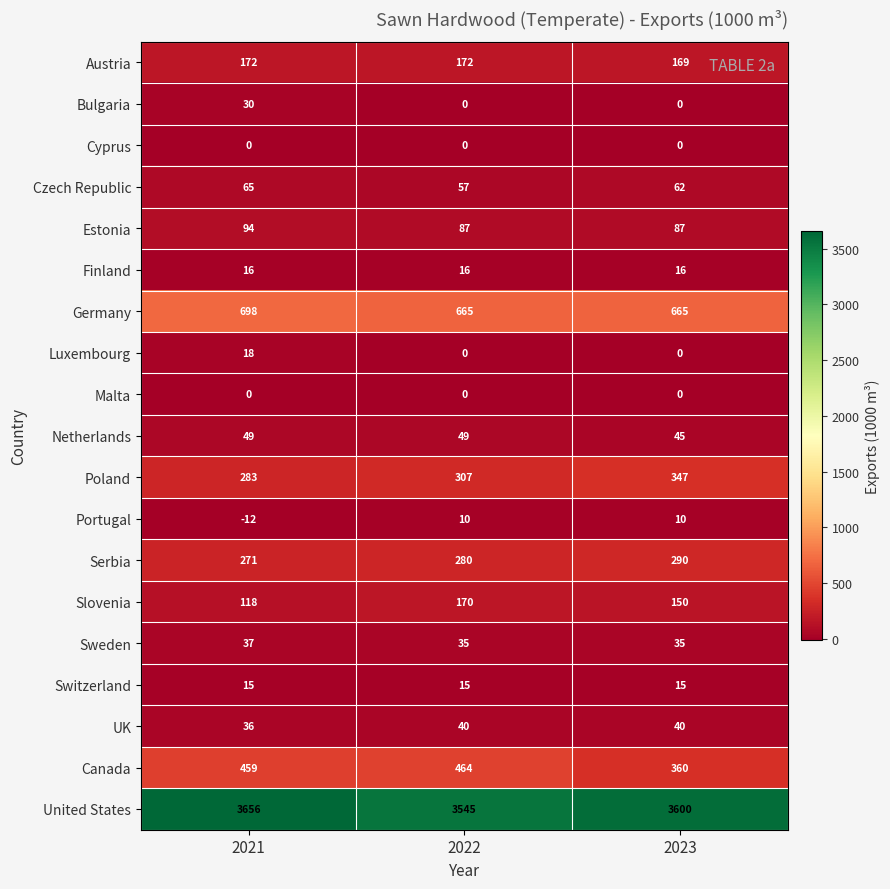

Which category has the highest value in the Estonia series?

2021